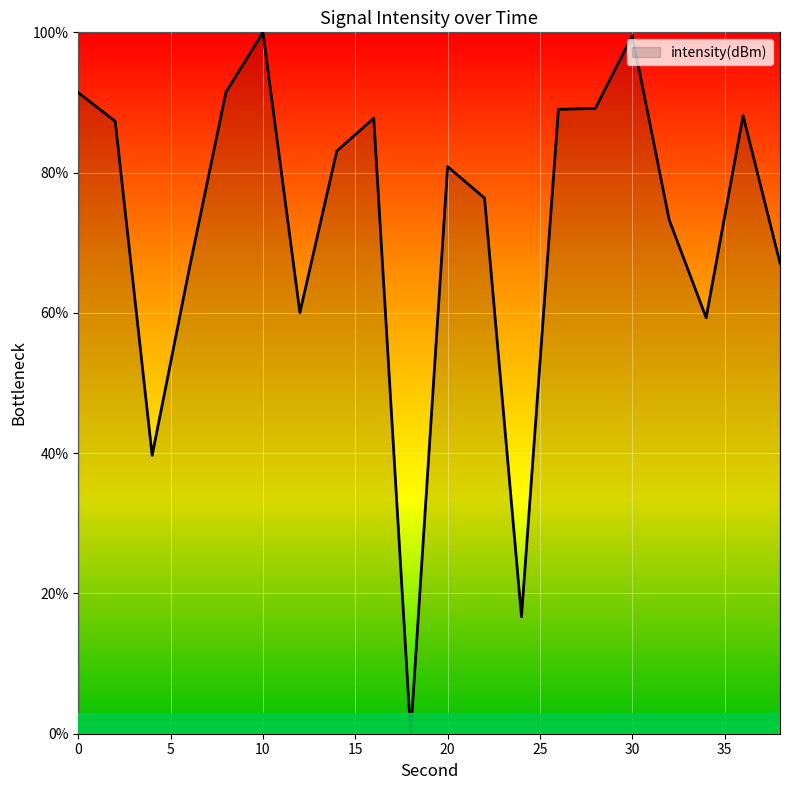

Does the chart have visible grid lines?

Yes